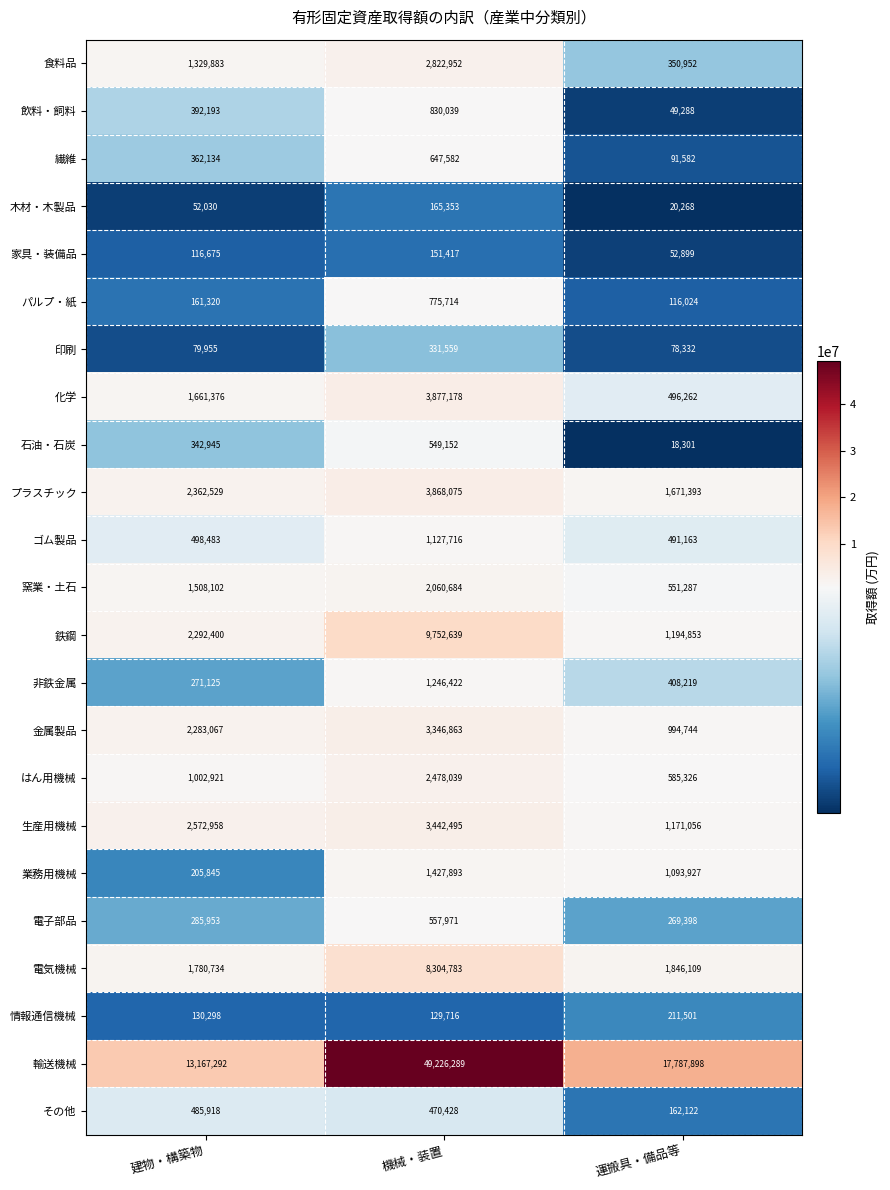

What is the greatest value displayed?

49226289